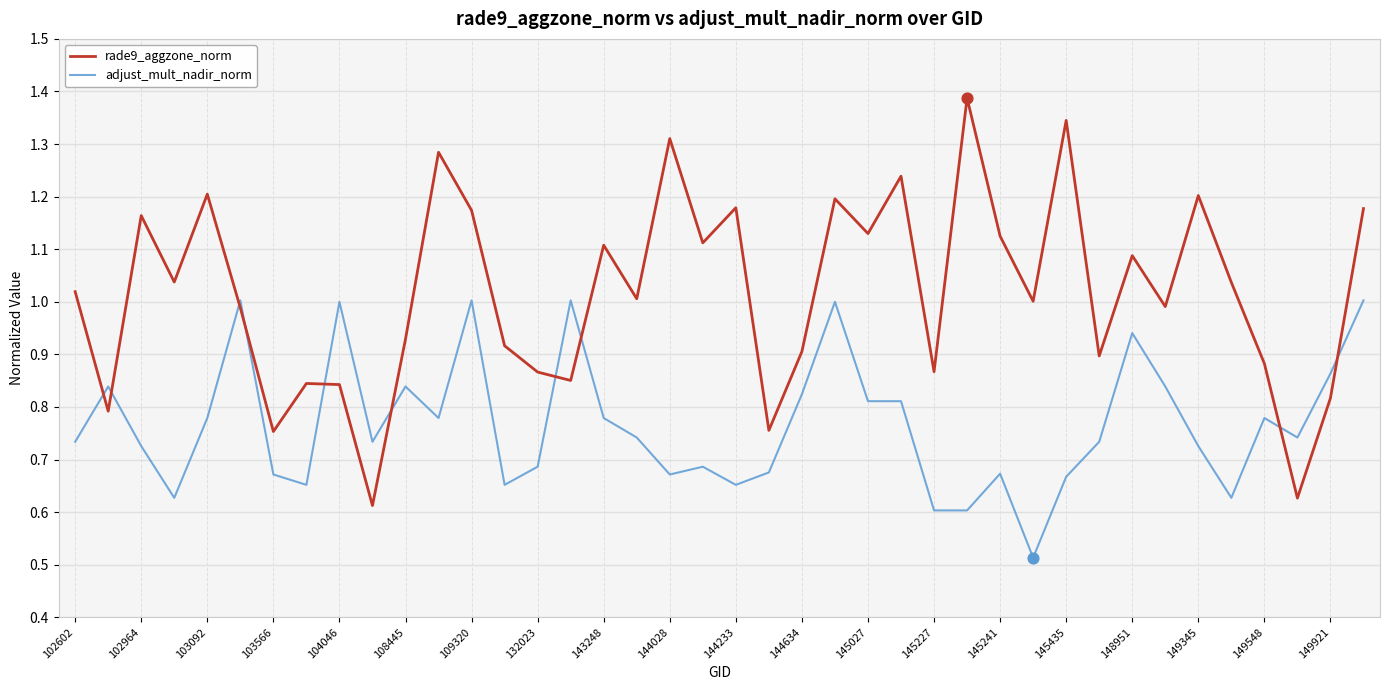

Which series has the largest total across all categories?

rade9_aggzone_norm